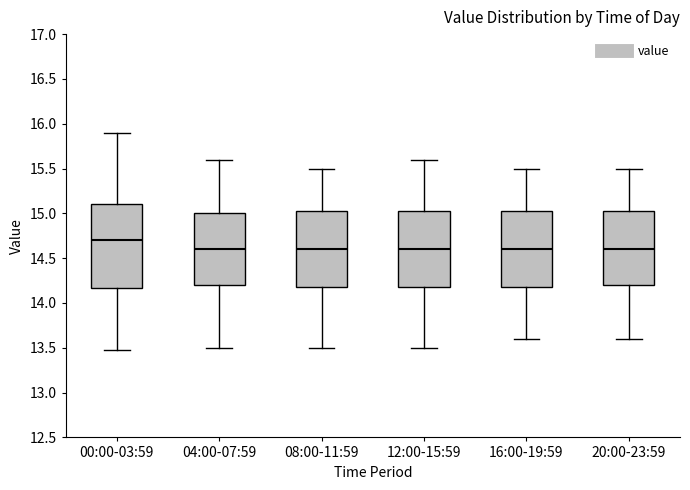

Where is the upper edge of the box for 08:00-11:59 on the y-axis? The values are not printed on the chart, so give them approximately, as read against the axis.

15.05